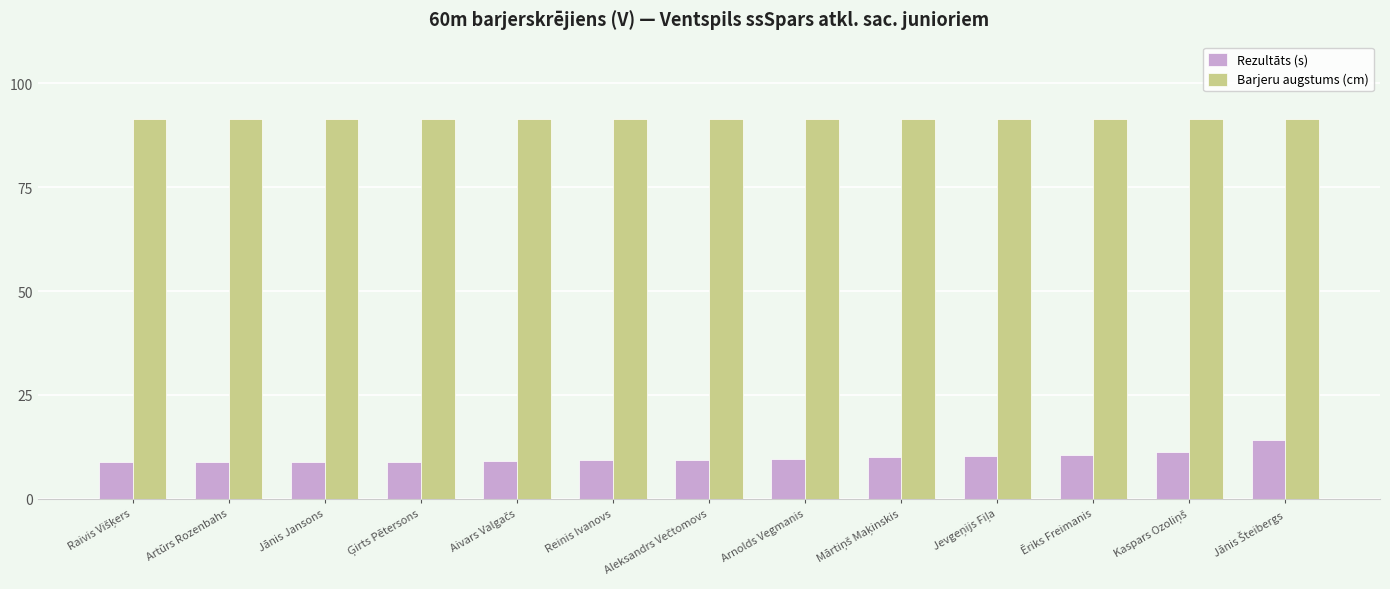

Rank the series by their maximum value, from highest to lowest.

Barjeru augstums (cm), Rezultāts (s)